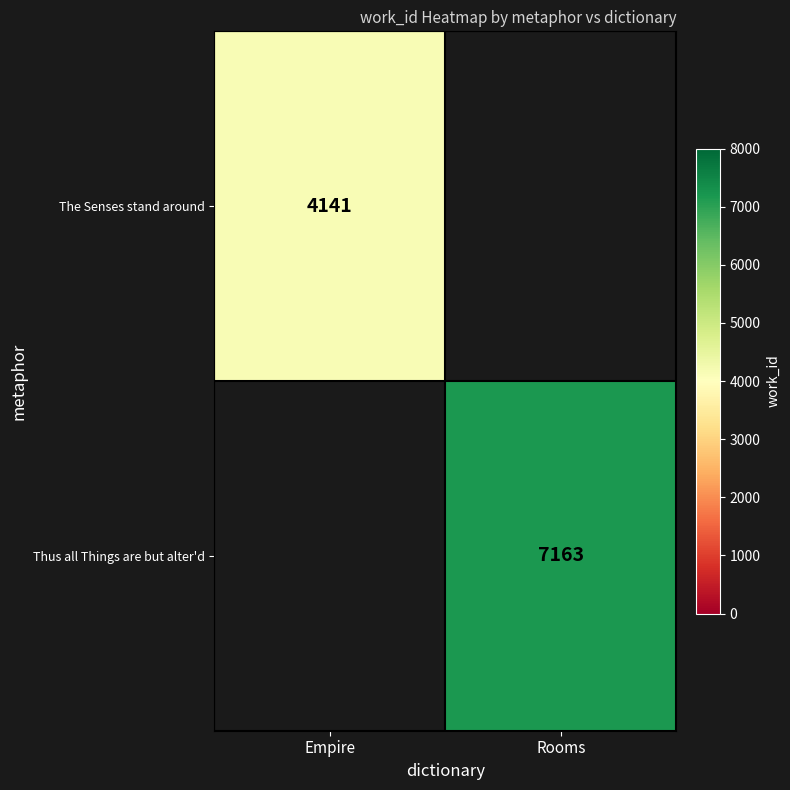

Is it true that The Senses stand around equals 2033 at Empire?

False